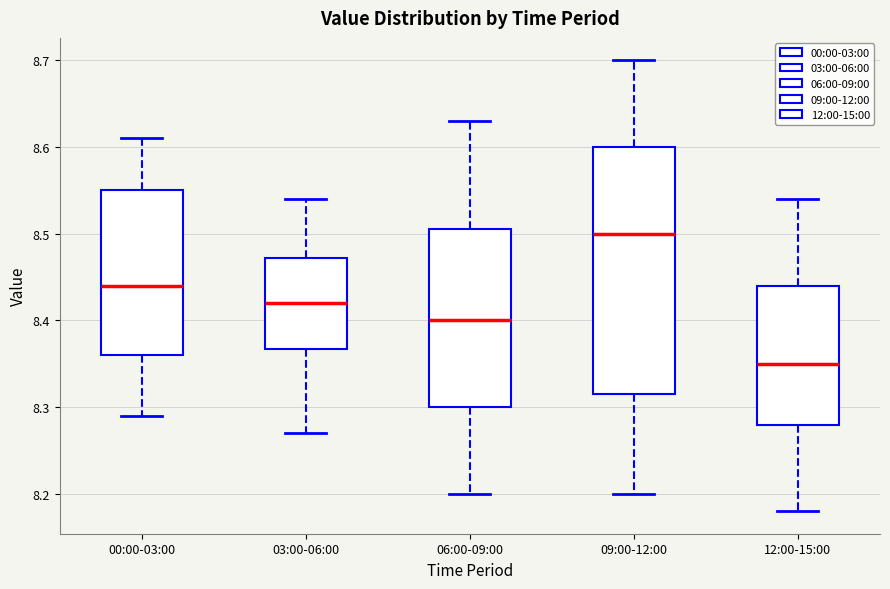

Where is the upper edge of the box for 03:00-06:00 on the y-axis? The values are not printed on the chart, so give them approximately, as read against the axis.

8.47